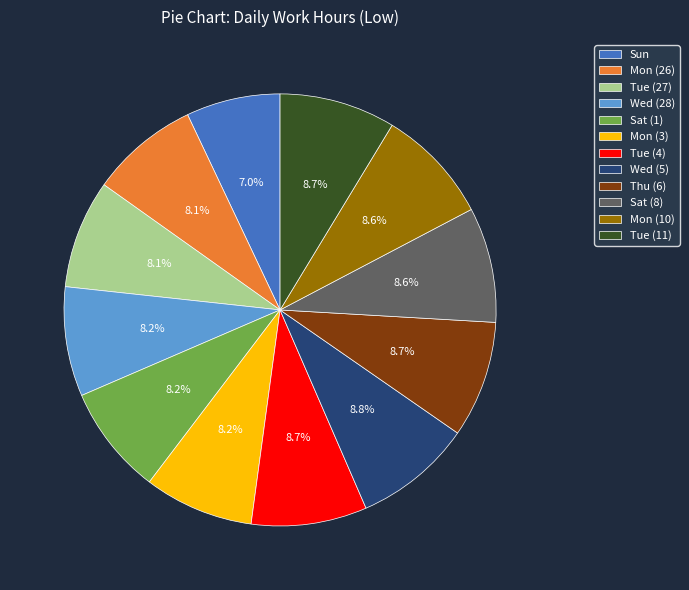

Combined, what portion of the pie is Mon (10) and Wed (28)?

16.8%